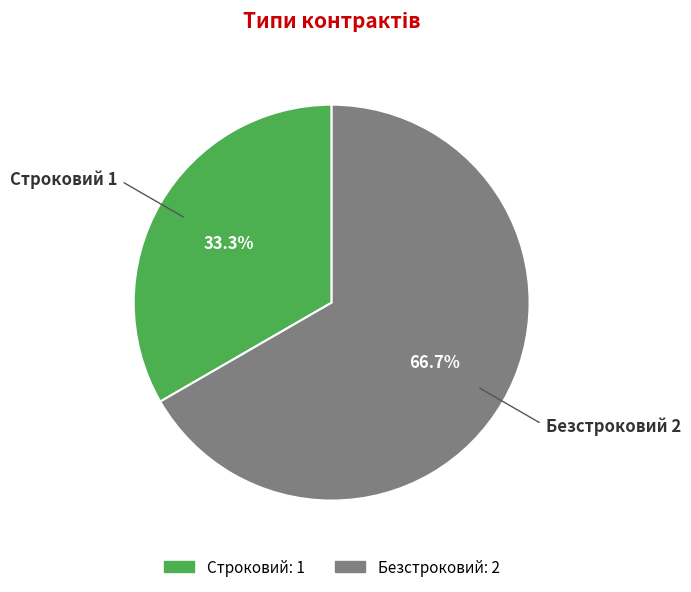

What percentage is the Строковий slice, to the nearest percent?

33%